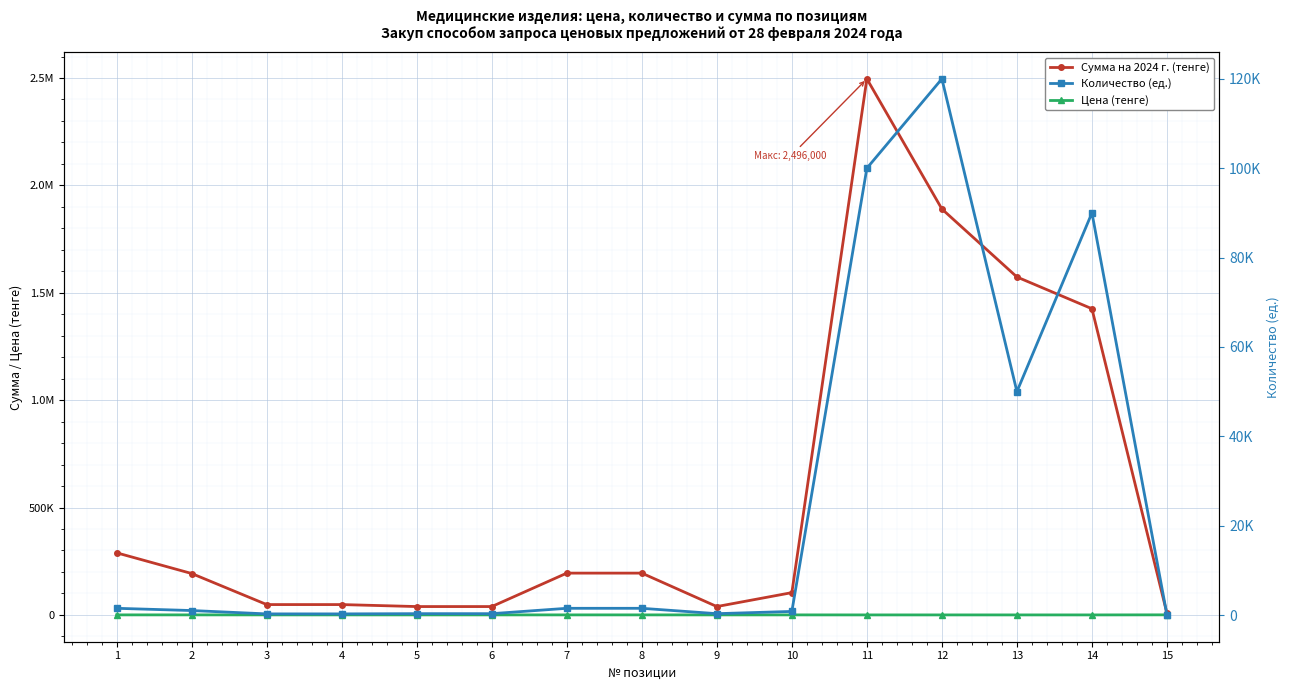

List the series in order of their peak value, lowest first.

Цена (тенге), Количество (ед.), Сумма на 2024 г. (тенге)